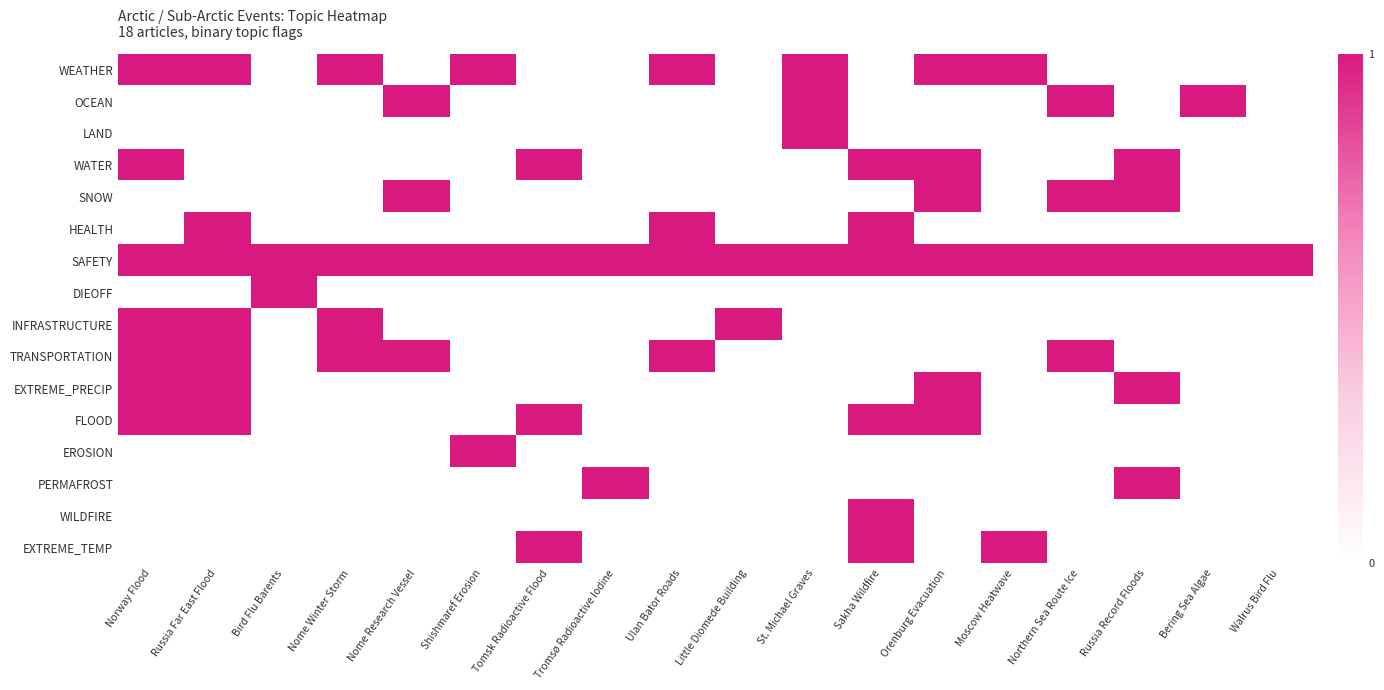

Which label corresponds to the smallest value in the chart?

Bird Flu Barents